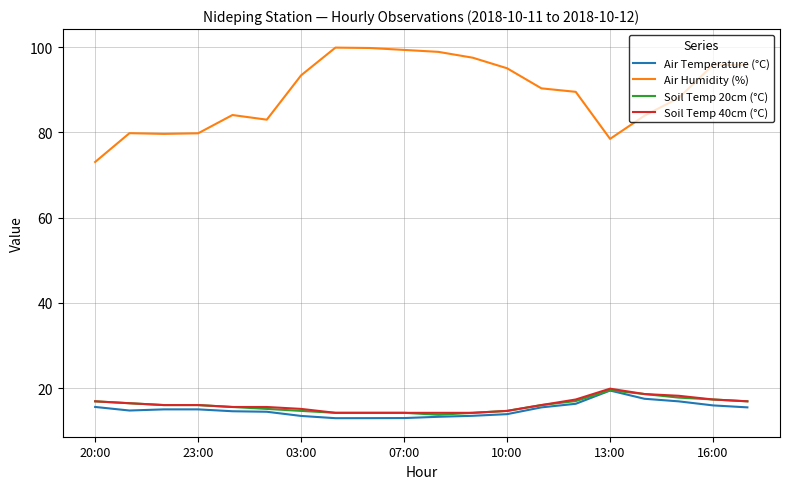

How many series are shown in this chart?

4